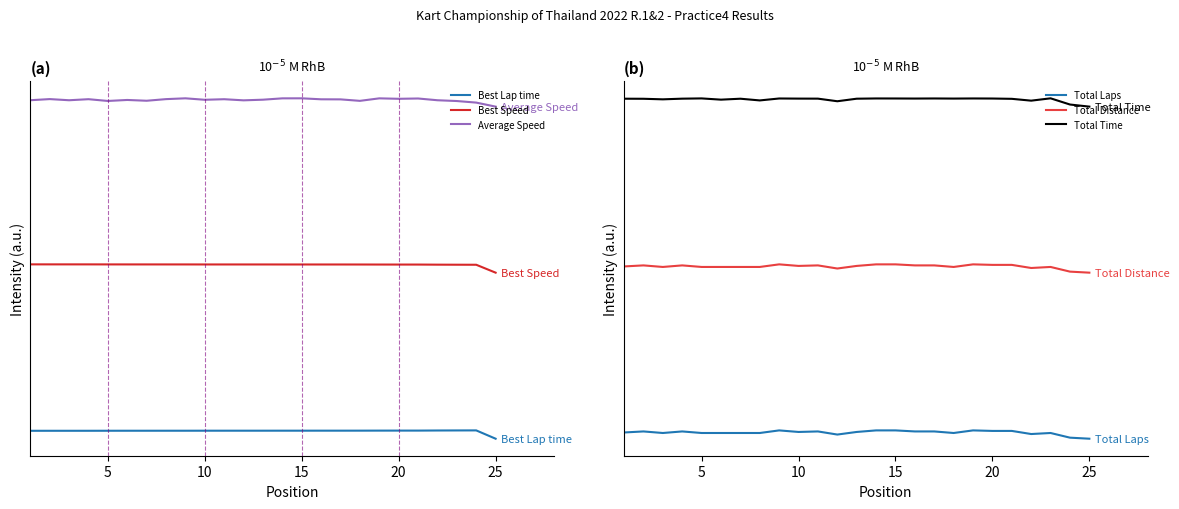

How many interior local peaks does the Total Laps series have?

6